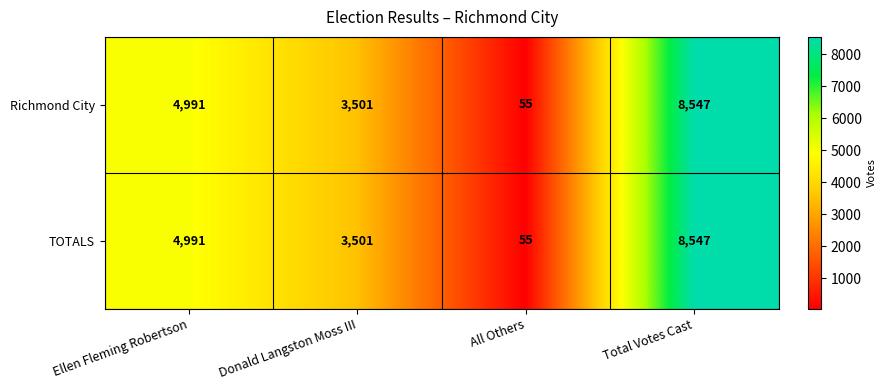

Count the TOTALS values in the range 3501 to 8547.

3